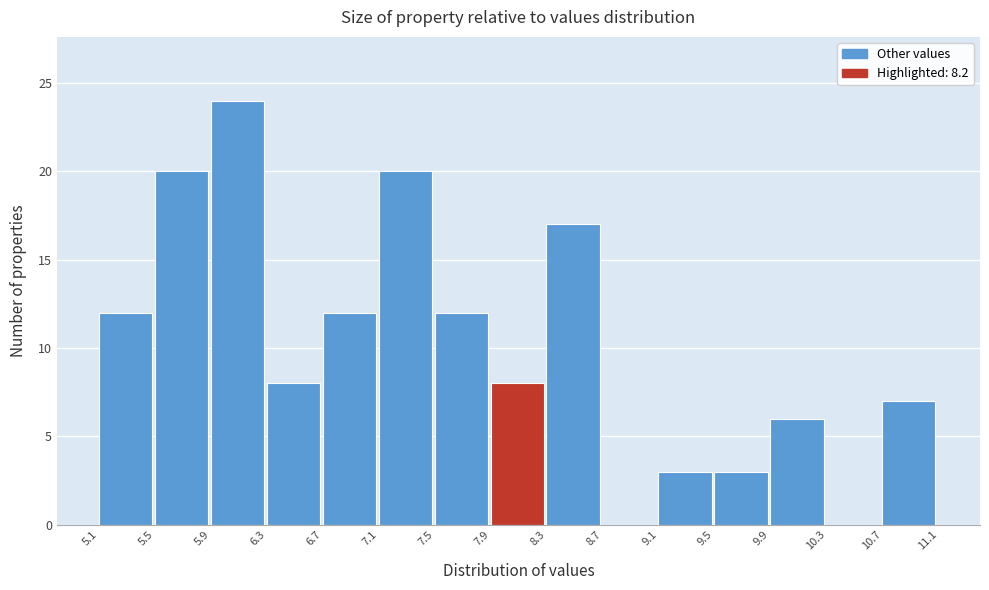

Reading left to right, transcribe this chart: for each bar, give the range it covers on the x-axis and its height. The values are not printed on the chart, so give them approximately, as read against the axis.

5.1 to 5.5: 12
5.5 to 5.9: 20
5.9 to 6.3: 24
6.3 to 6.7: 8
6.7 to 7.1: 12
7.1 to 7.5: 20
7.5 to 7.9: 12
7.9 to 8.3: 8
8.3 to 8.7: 17
8.7 to 9.1: 0
9.1 to 9.5: 3
9.5 to 9.9: 3
9.9 to 10.3: 6
10.3 to 10.7: 0
10.7 to 11.1: 7